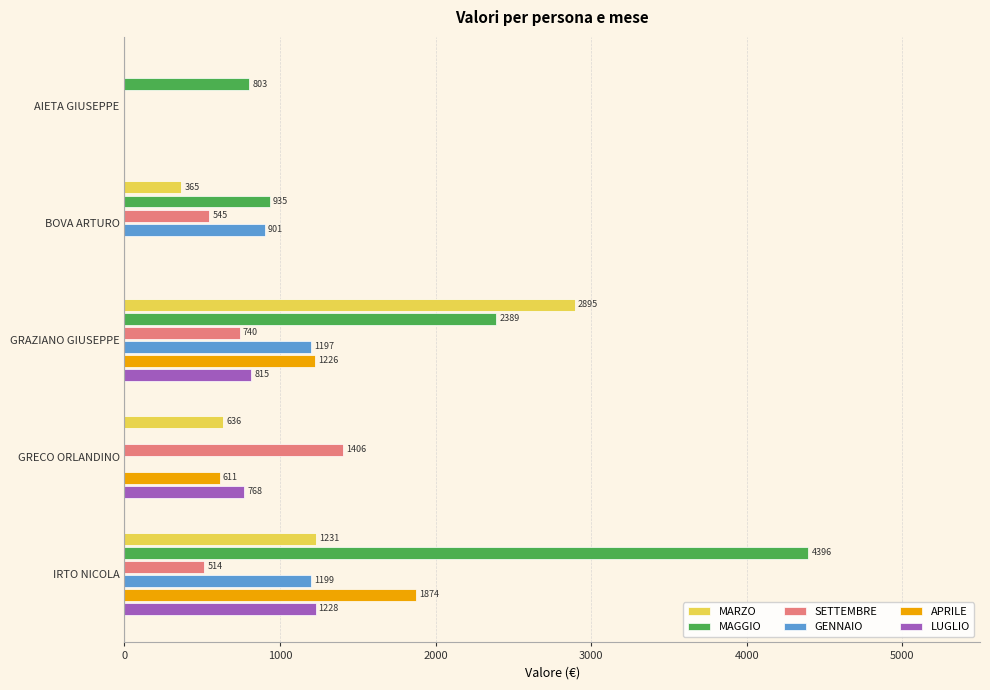

Between AIETA GIUSEPPE and BOVA ARTURO, which series saw the biggest shift?

GENNAIO